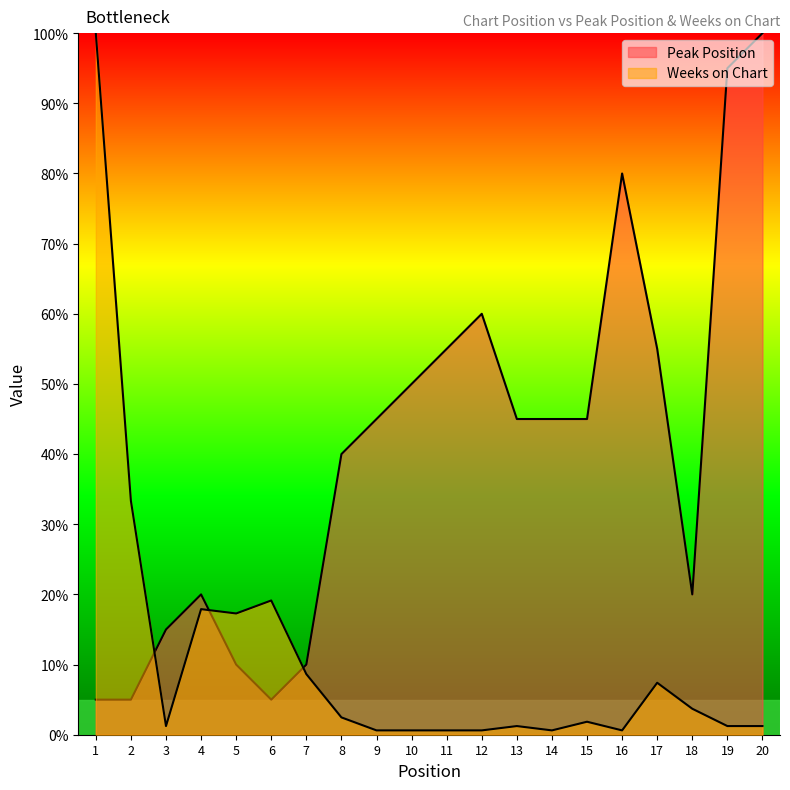

Which series has the largest total across all categories?

Peak Position